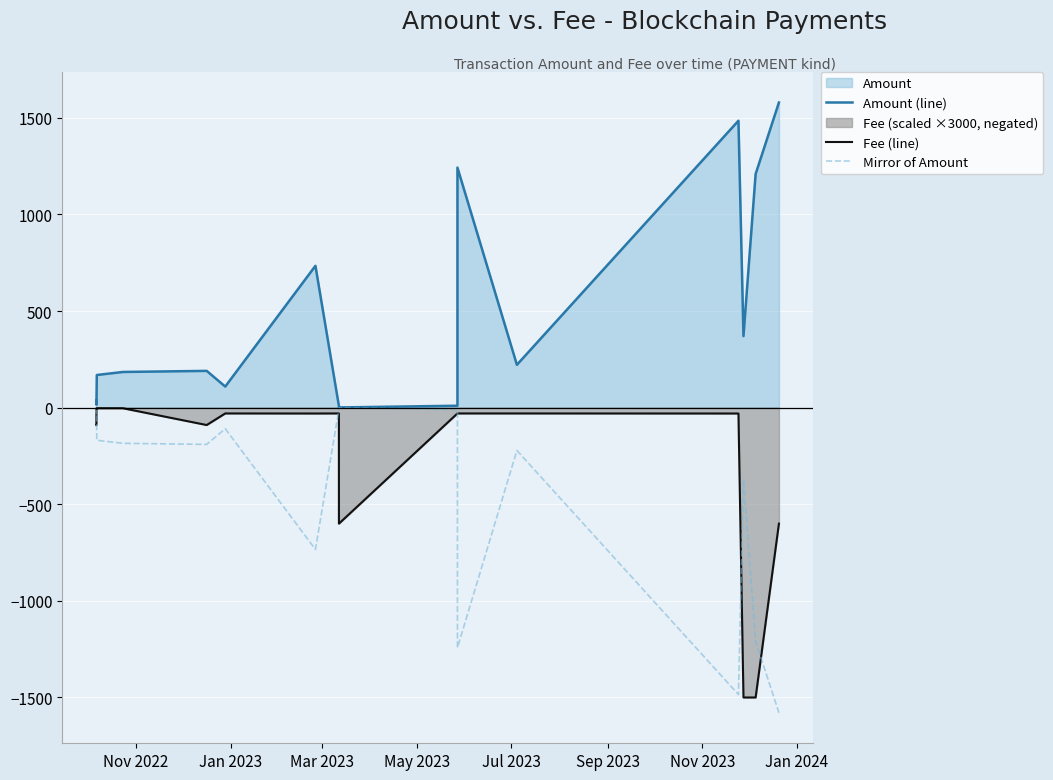

Rank the series by their average value, from lowest to highest.

Mirror of Amount, Fee (line), Amount (line)